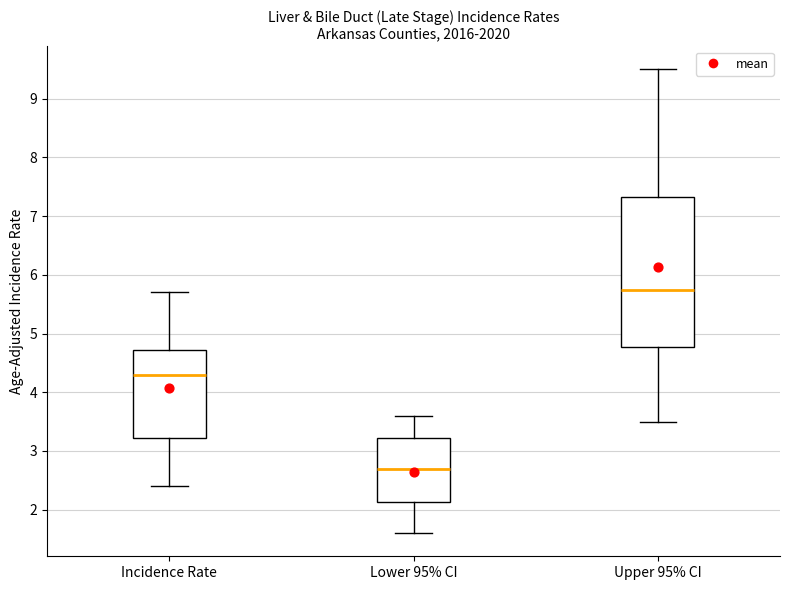

Which box has the highest median line?

Upper 95% CI